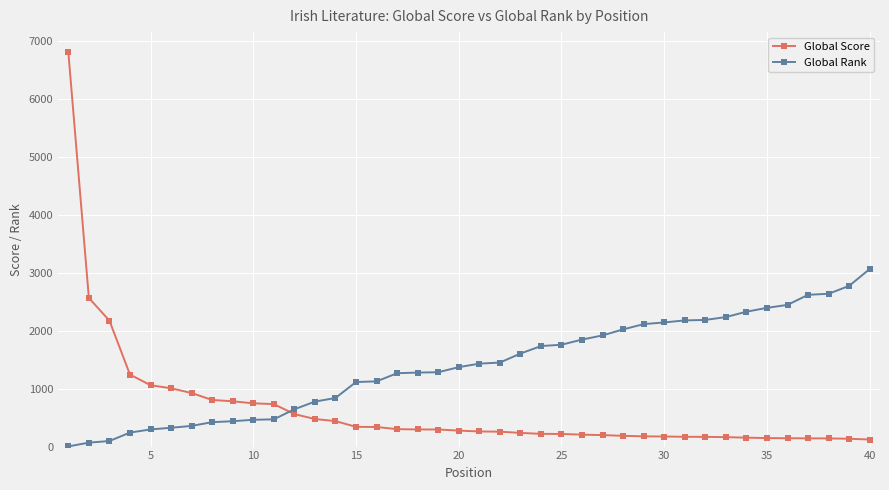

Which series has the largest total across all categories?

Global Rank